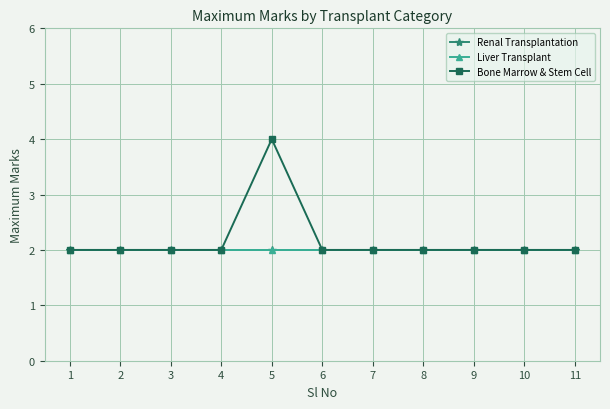

How many interior local peaks does the Bone Marrow & Stem Cell series have?

1